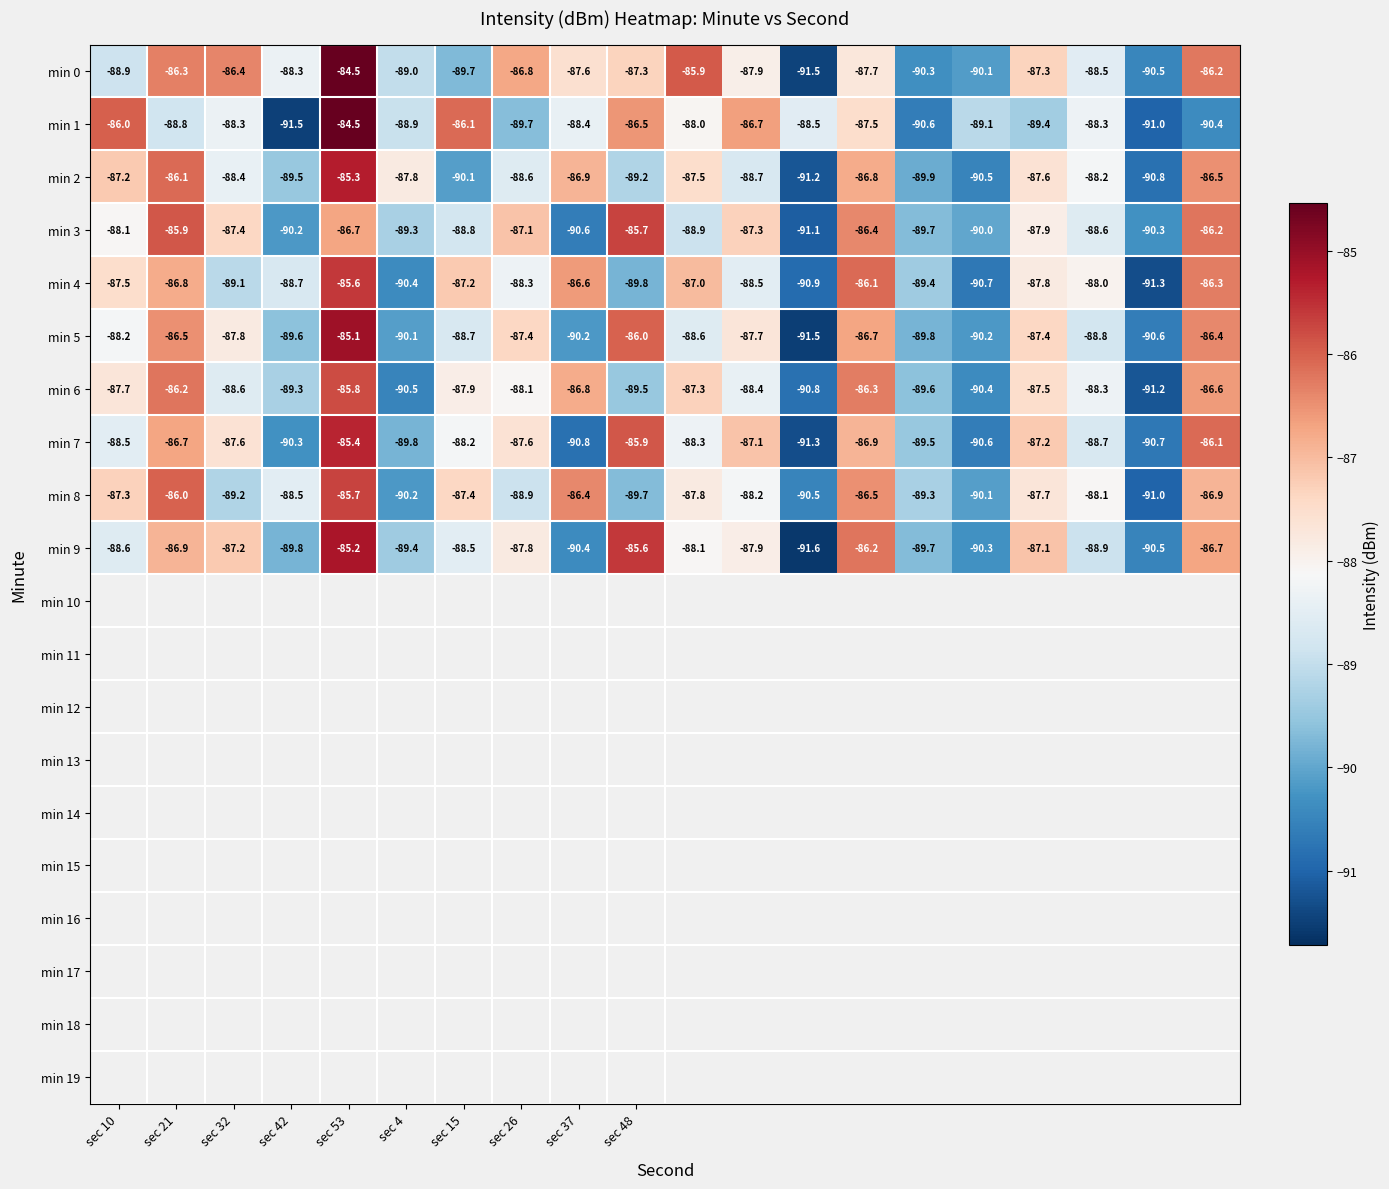

What is the highest value of the min 5 series?

-85.1